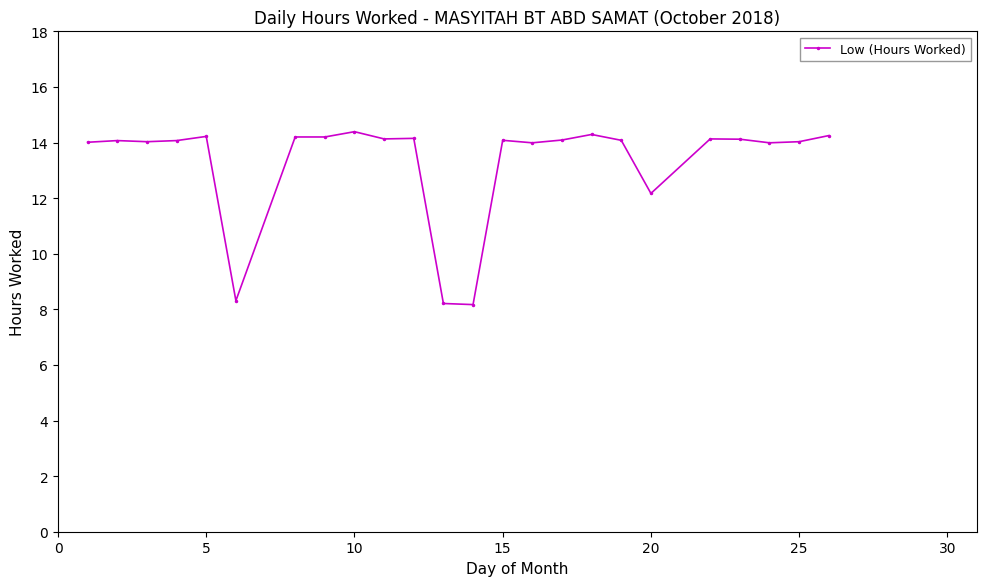

What is the smallest value displayed?

8.2